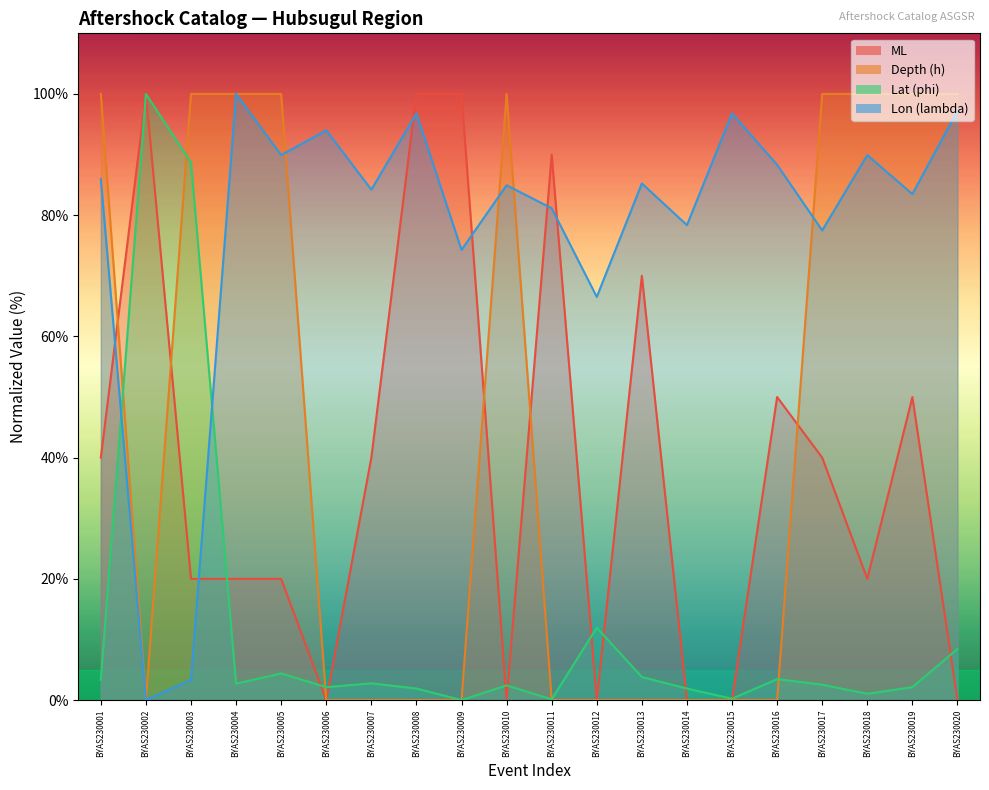

Reading left to right, transcribe all the data shown in this chart.

ML: BYAS230001=40.0	BYAS230002=100.0	BYAS230003=20.0	BYAS230004=20.0	BYAS230005=20.0	BYAS230006=0.0	BYAS230007=40.0	BYAS230008=100.0	BYAS230009=100.0	BYAS230010=0.0	BYAS230011=90.0	BYAS230012=0.0	BYAS230013=70.0	BYAS230014=0.0	BYAS230015=0.0	BYAS230016=50.0	BYAS230017=40.0	BYAS230018=20.0	BYAS230019=50.0	BYAS230020=0.0
Depth (h): BYAS230001=100.0	BYAS230002=0.0	BYAS230003=100.0	BYAS230004=100.0	BYAS230005=100.0	BYAS230006=0.0	BYAS230007=0.0	BYAS230008=0.0	BYAS230009=0.0	BYAS230010=100.0	BYAS230011=0.0	BYAS230012=0.0	BYAS230013=0.0	BYAS230014=0.0	BYAS230015=0.0	BYAS230016=0.0	BYAS230017=100.0	BYAS230018=100.0	BYAS230019=100.0	BYAS230020=100.0
Lat (phi): BYAS230001=3.3	BYAS230002=100.0	BYAS230003=88.7	BYAS230004=2.7	BYAS230005=4.4	BYAS230006=2.1	BYAS230007=2.8	BYAS230008=1.9	BYAS230009=0.0	BYAS230010=2.4	BYAS230011=0.1	BYAS230012=12.0	BYAS230013=3.8	BYAS230014=1.9	BYAS230015=0.2	BYAS230016=3.5	BYAS230017=2.5	BYAS230018=1.0	BYAS230019=2.1	BYAS230020=8.4
Lon (lambda): BYAS230001=86.0	BYAS230002=0.0	BYAS230003=3.4	BYAS230004=100.0	BYAS230005=89.9	BYAS230006=94.0	BYAS230007=84.2	BYAS230008=96.8	BYAS230009=74.3	BYAS230010=84.9	BYAS230011=81.1	BYAS230012=66.5	BYAS230013=85.2	BYAS230014=78.4	BYAS230015=96.8	BYAS230016=88.3	BYAS230017=77.5	BYAS230018=89.9	BYAS230019=83.5	BYAS230020=97.2